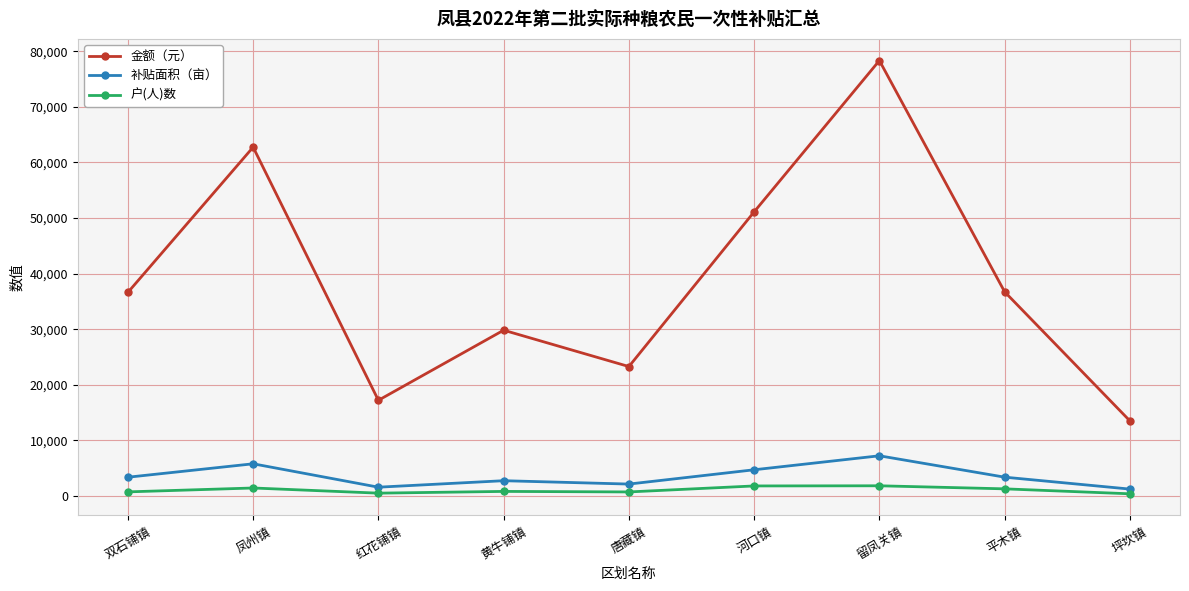

Where is 金额（元） nearest to the value 45911?

河口镇